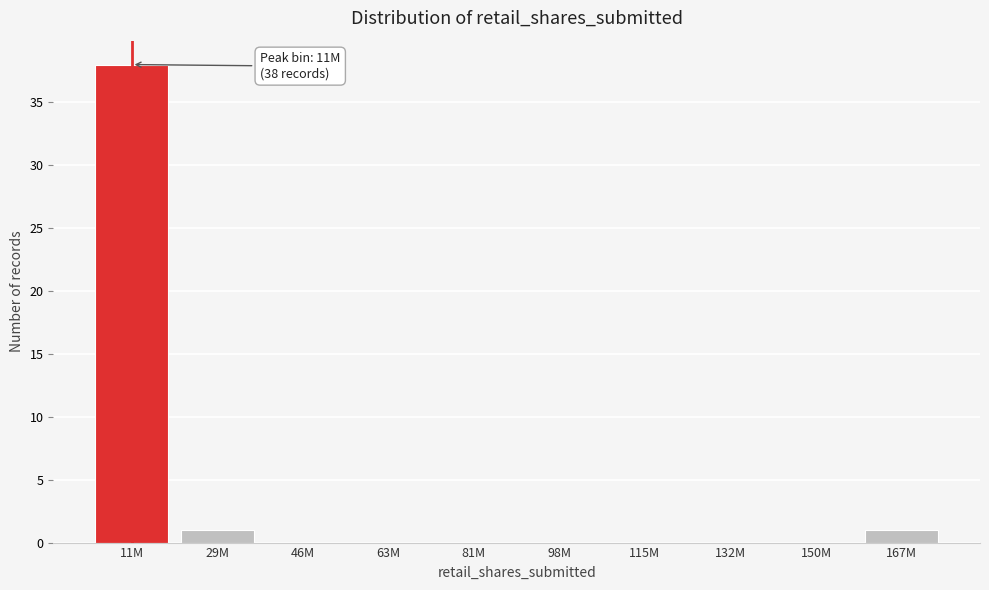

Reading left to right, transcribe all the data shown in this chart.

11M=38	29M=1	46M=0	63M=0	81M=0	98M=0	115M=0	132M=0	150M=0	167M=1